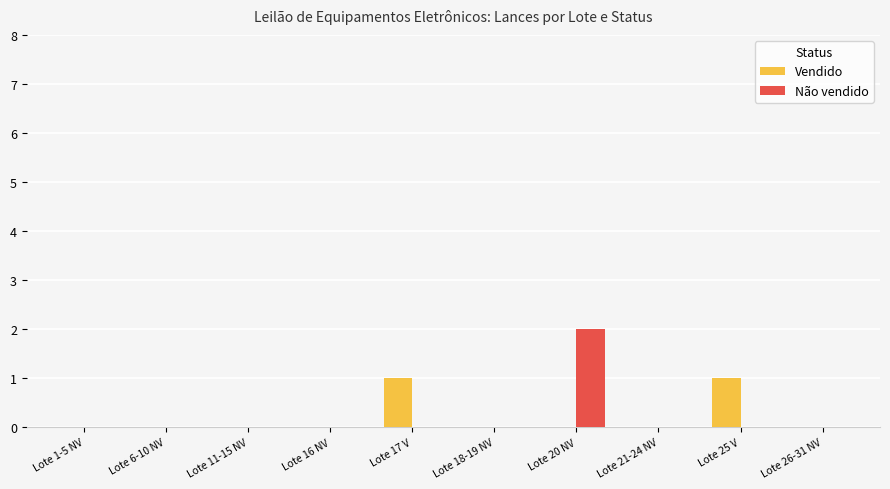

How many Vendido values are between 0 and 1?

10